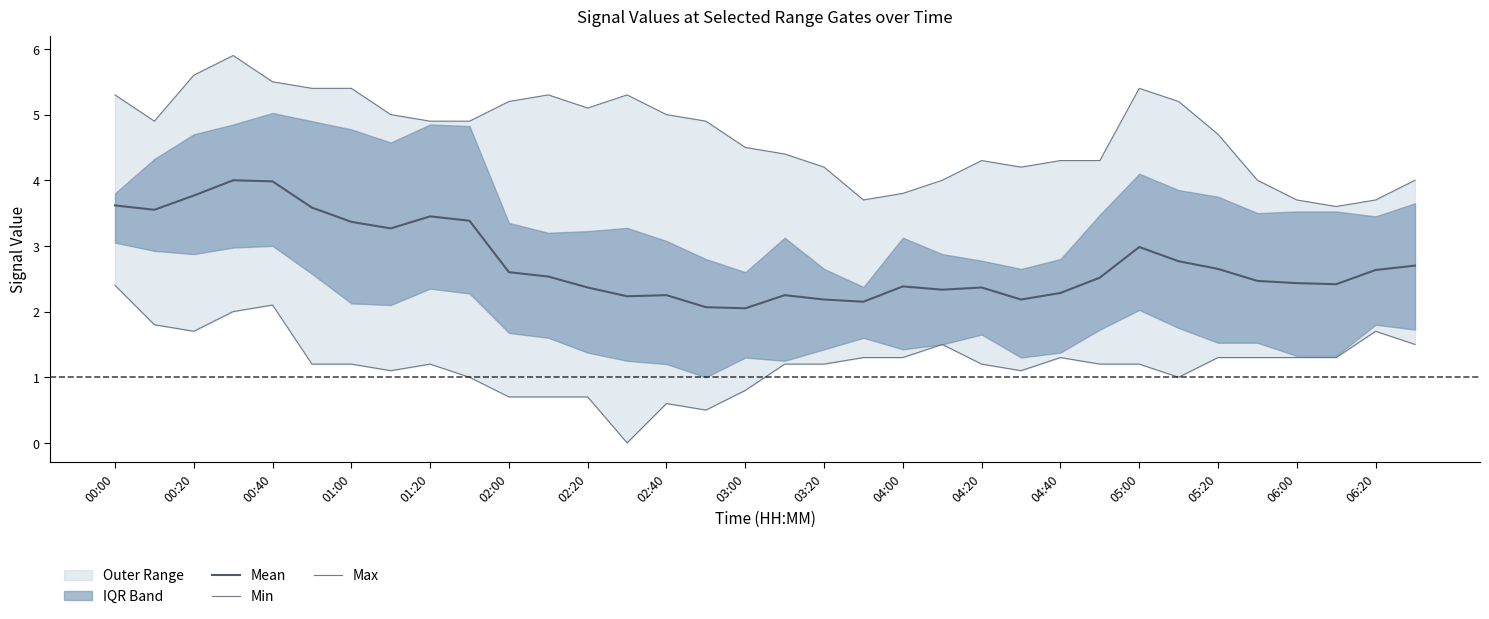

Reading left to right, list all the values displayed in this chart.

Mean: 3.6	3.6	3.8	4.0	4.0	3.6	3.4	3.3	3.4	3.4	2.6	2.5	2.4	2.2	2.2	2.1	2.1	2.2	2.2	2.1	2.4	2.3	2.4	2.2	2.3	2.5	3.0	2.8	2.7	2.5	2.4	2.4	2.6	2.7
Min: 2.4	1.8	1.7	2.0	2.1	1.2	1.2	1.1	1.2	1.0	0.7	0.7	0.7	0.0	0.6	0.5	0.8	1.2	1.2	1.3	1.3	1.5	1.2	1.1	1.3	1.2	1.2	1.0	1.3	1.3	1.3	1.3	1.7	1.5
Max: 5.3	4.9	5.6	5.9	5.5	5.4	5.4	5.0	4.9	4.9	5.2	5.3	5.1	5.3	5.0	4.9	4.5	4.4	4.2	3.7	3.8	4.0	4.3	4.2	4.3	4.3	5.4	5.2	4.7	4.0	3.7	3.6	3.7	4.0